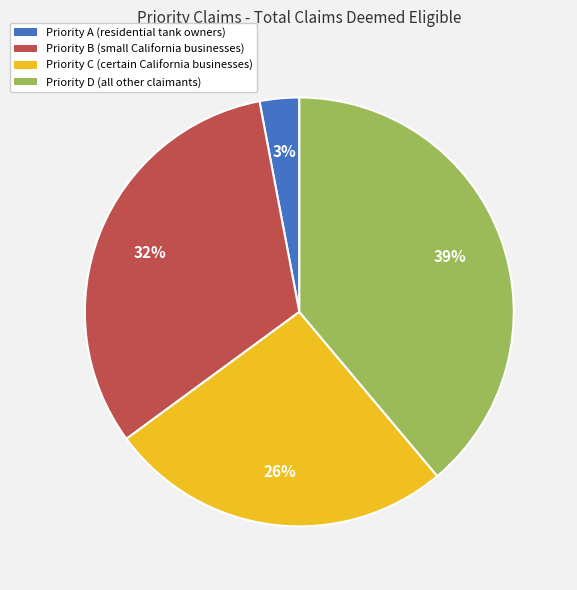

Is the sum of Priority D (all other claimants) and Priority C (certain California businesses) greater than half?

Yes